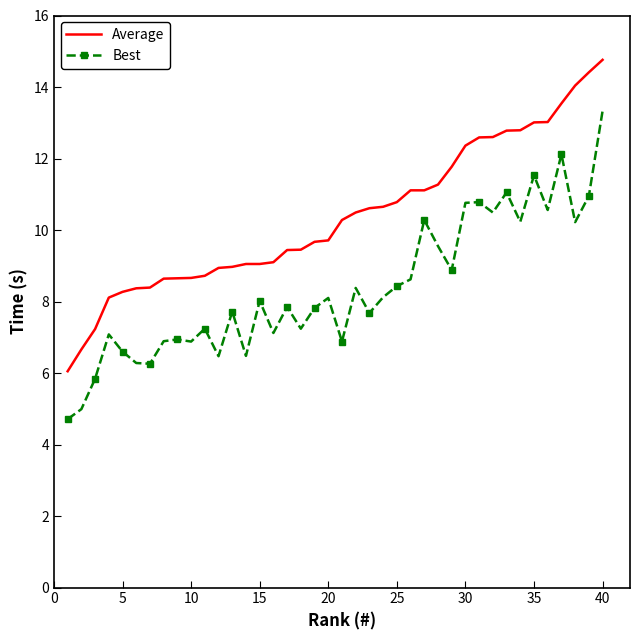

How many values in the Best series are below 8?

20